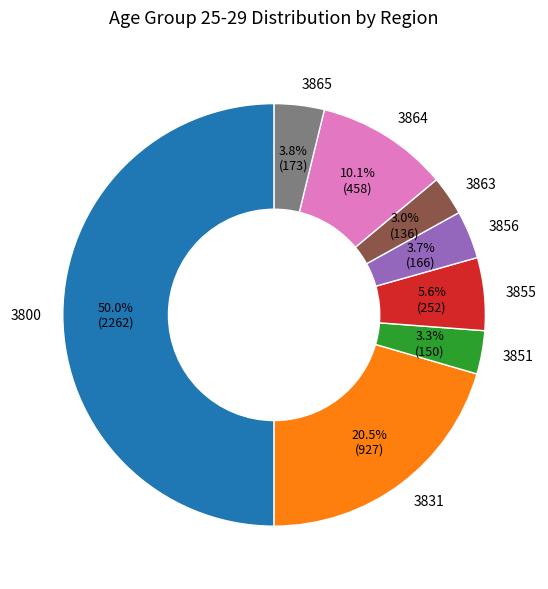

Count the number of slices in the pie.

8